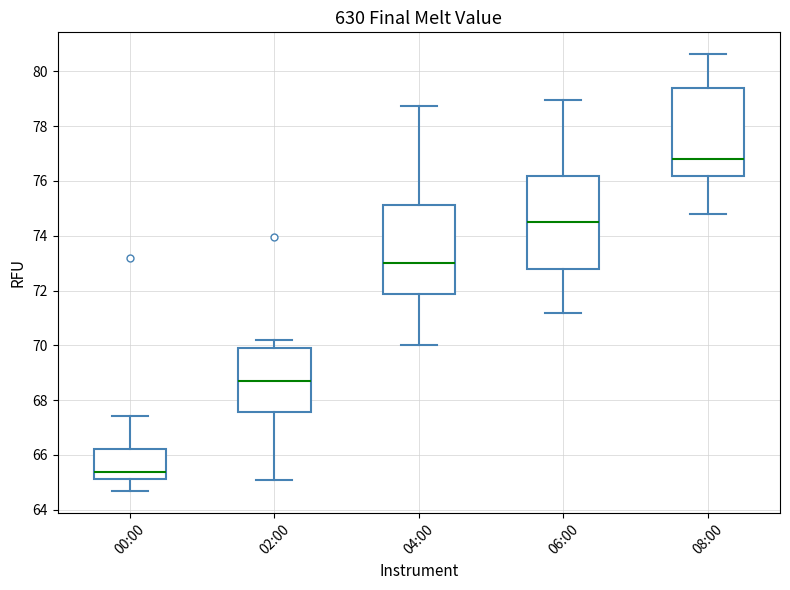

Which box's median line is the lowest?

00:00